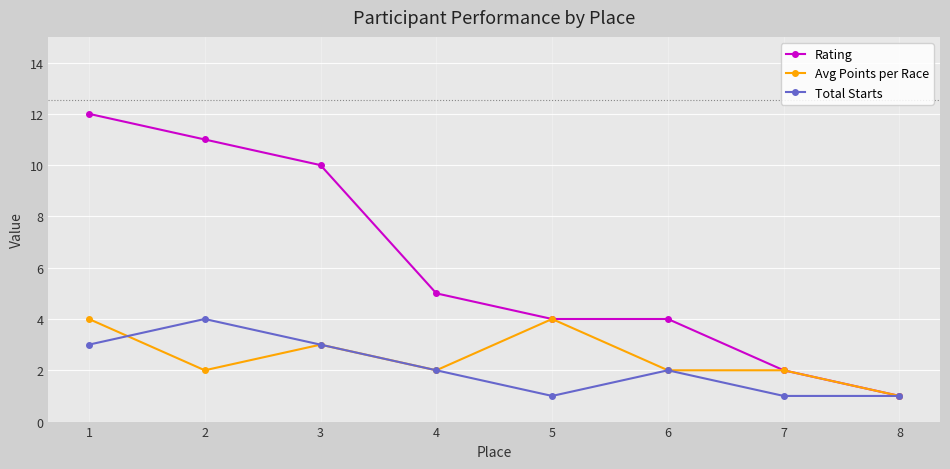

The value of Avg Points per Race at 4 is 4. True or false?

False